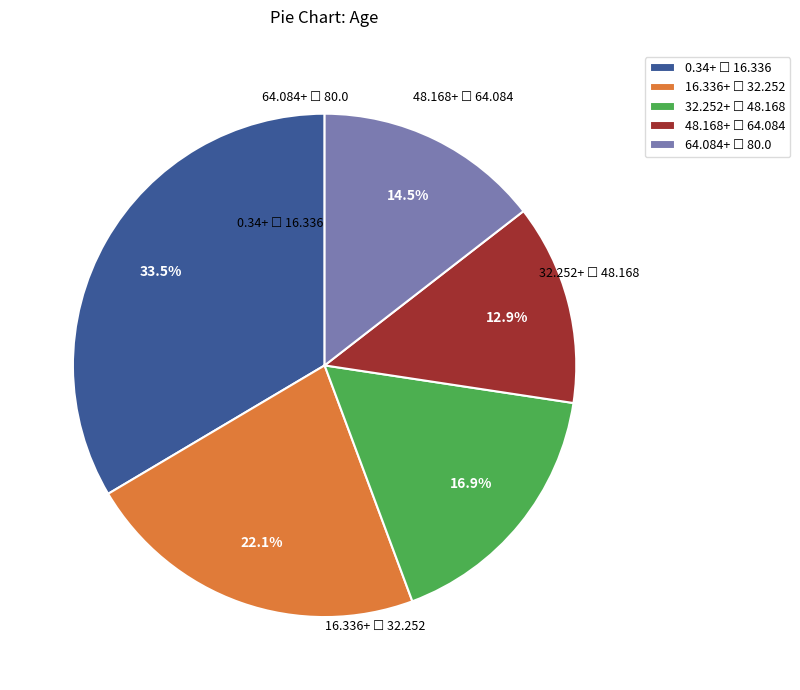

To the nearest percent, what is the average slice percentage?

20%